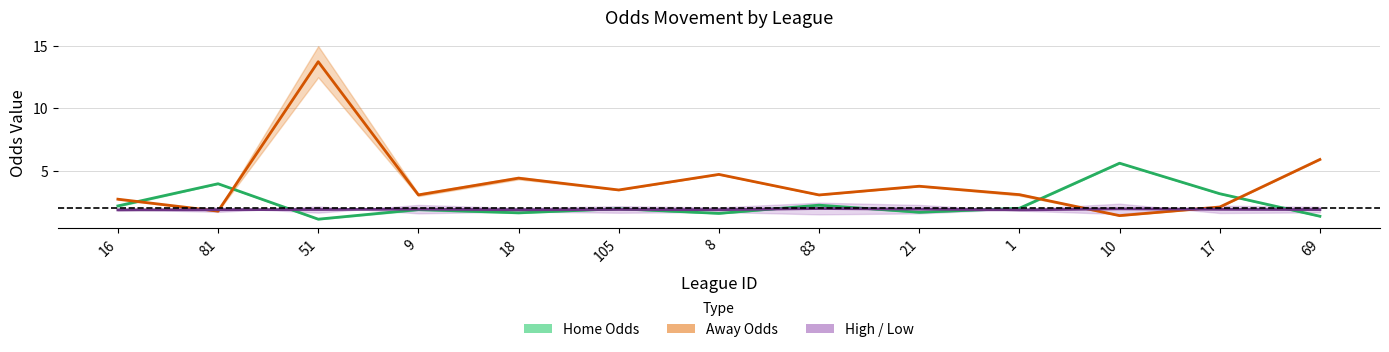

How many times do High/Low (mean) and Away Odds (mean) cross each other?

4